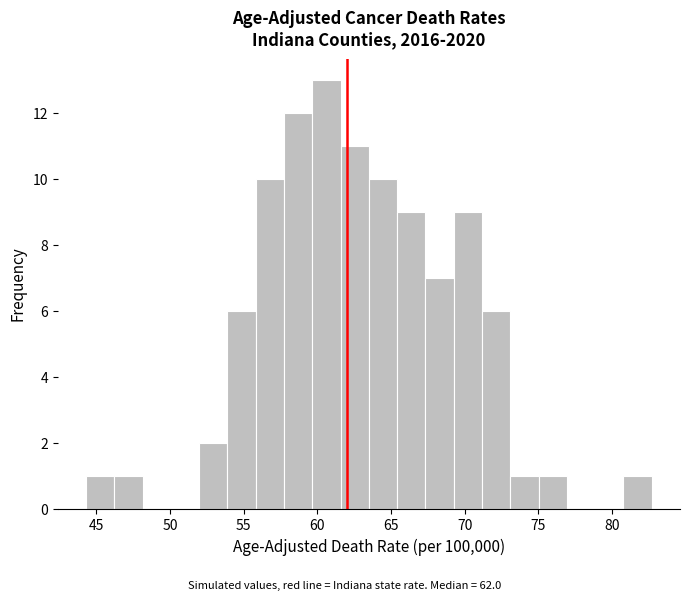

Around what value on the x-axis is the tallest bar? Give the approximate position of its centre, as read against the axis.

60.5